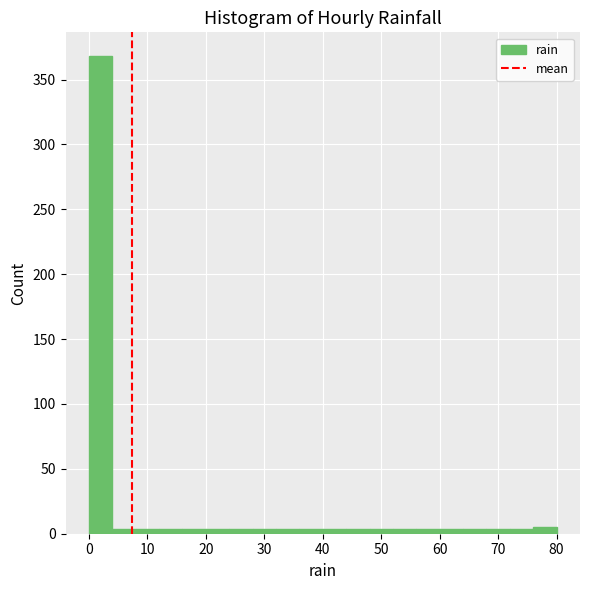

Reading left to right, list every bar in this chart as the range it spans on the x-axis followed by its height. The values are not printed on the chart, so give them approximately, as read against the axis.

0 to 4: 370
4 to 8: under 5
8 to 12: under 5
12 to 16: under 5
16 to 20: under 5
20 to 24: under 5
24 to 28: under 5
28 to 32: under 5
32 to 36: under 5
36 to 40: under 5
40 to 44: under 5
44 to 48: under 5
48 to 52: under 5
52 to 56: under 5
56 to 60: under 5
60 to 64: under 5
64 to 68: under 5
68 to 72: under 5
72 to 76: under 5
76 to 80: 5